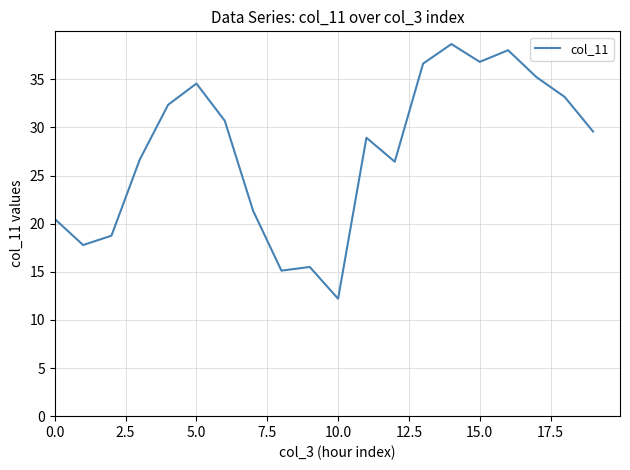

What is the difference between the maximum and minimum values?

26.5